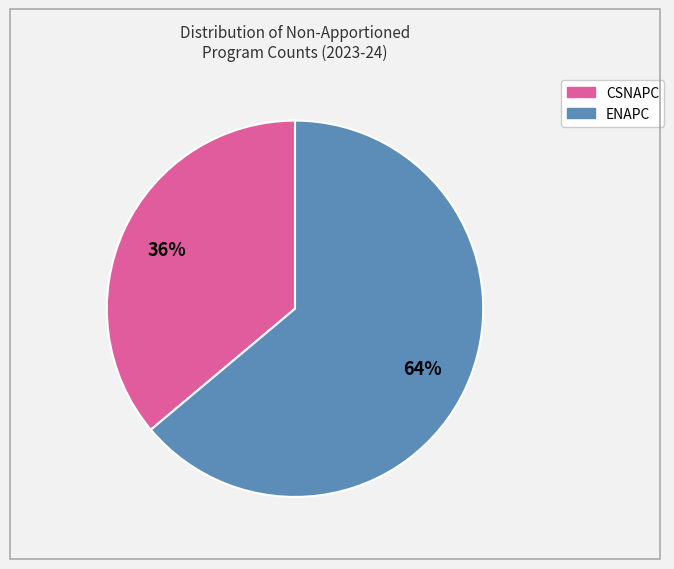

To the nearest percent, what is the average slice percentage?

50%